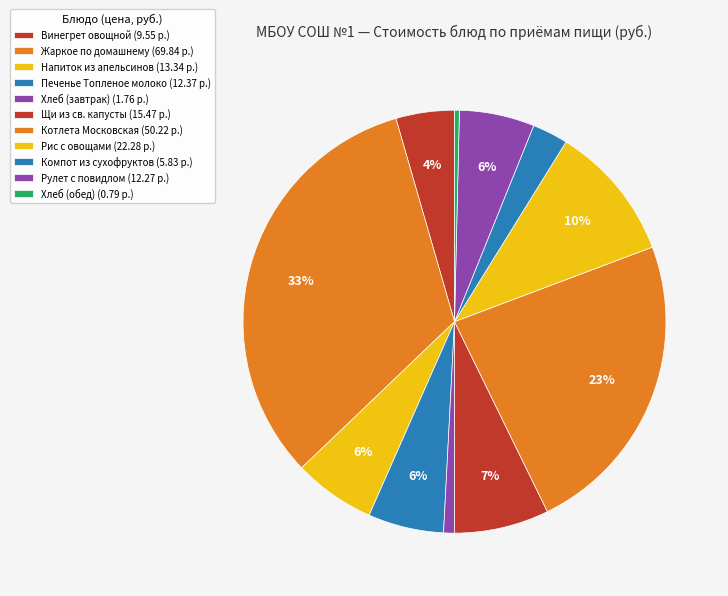

Is there a majority slice in this chart?

No